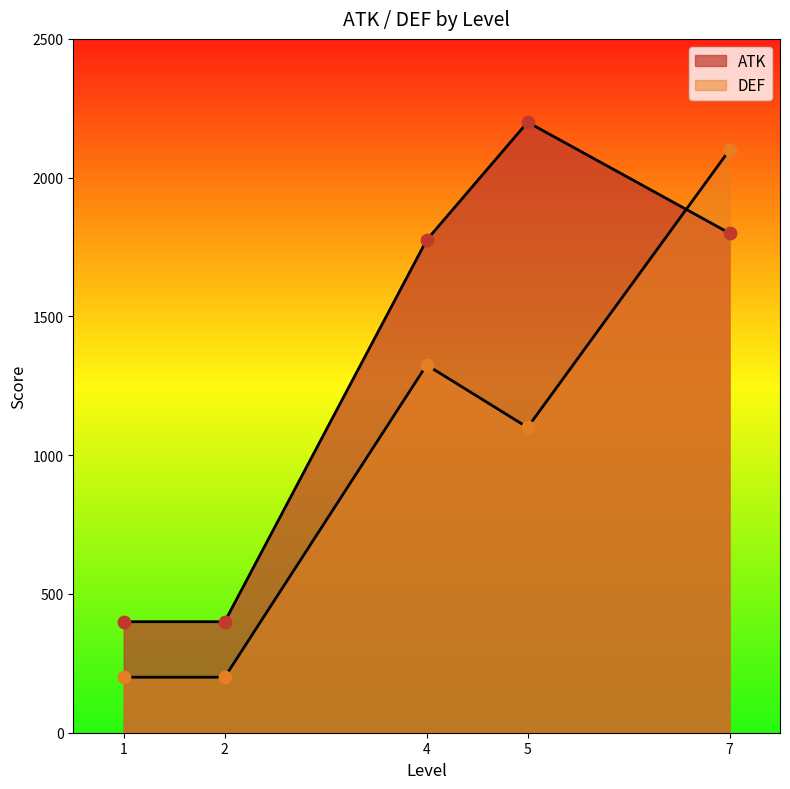

At which category is the sum across all series the highest?

7